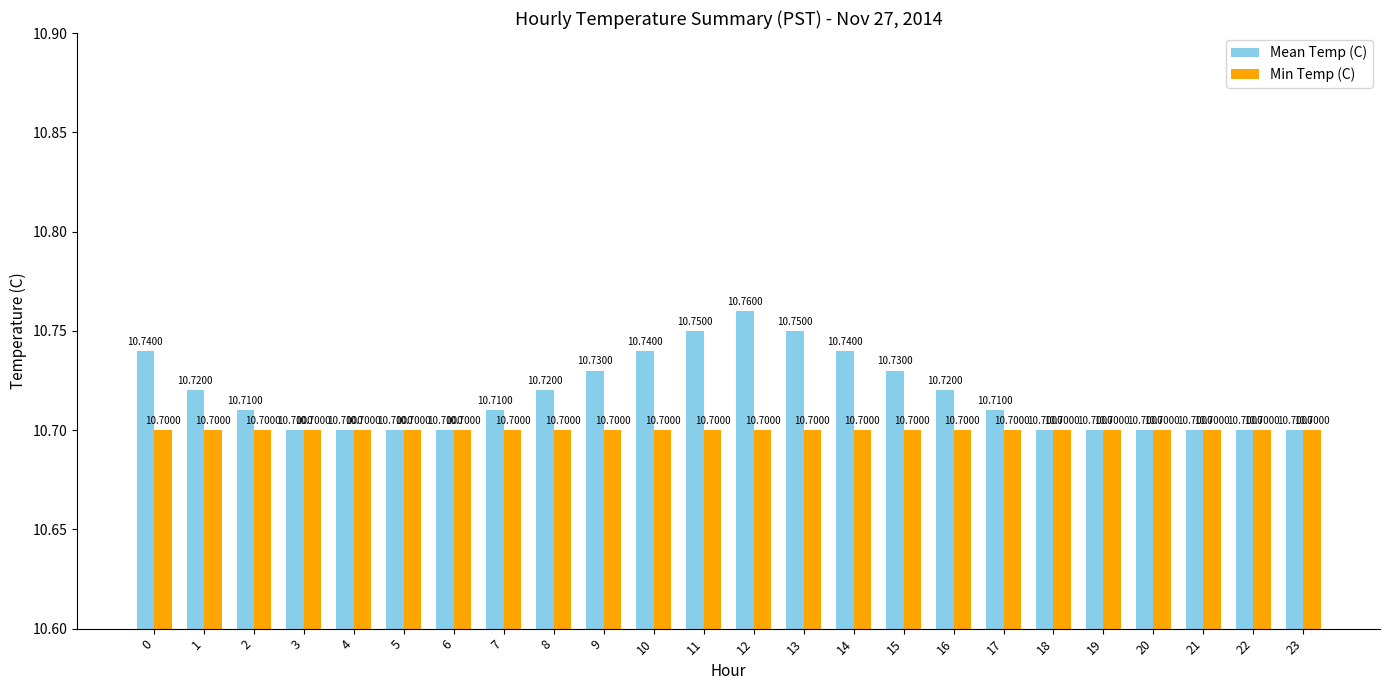

At how many categories does at least one series exceed 10?

24